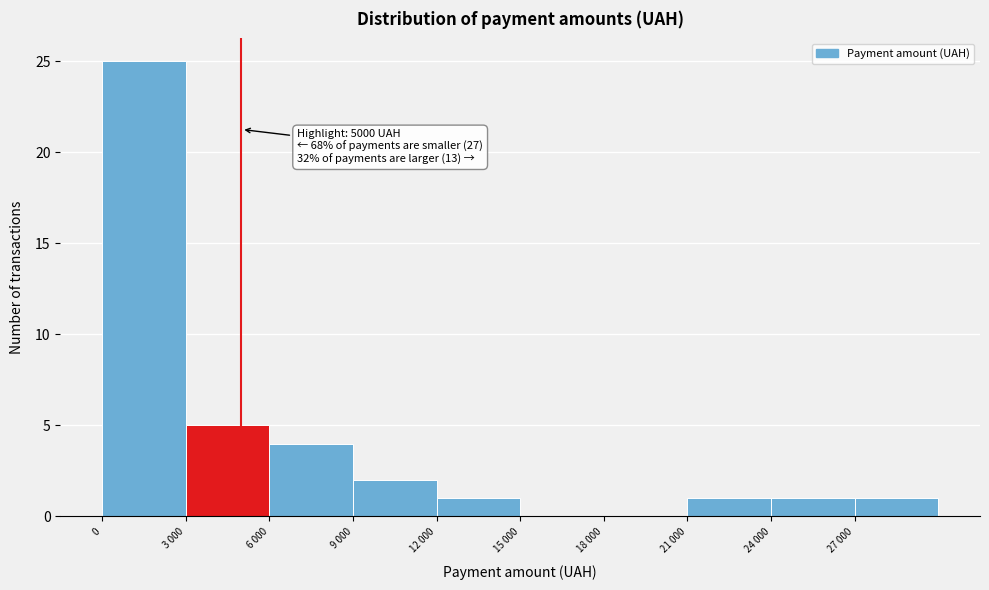

Reading left to right, transcribe all the data shown in this chart.

0=25	3 000=5	6 000=4	9 000=2	12 000=1	15 000=0	18 000=0	21 000=1	24 000=1	27 000=1